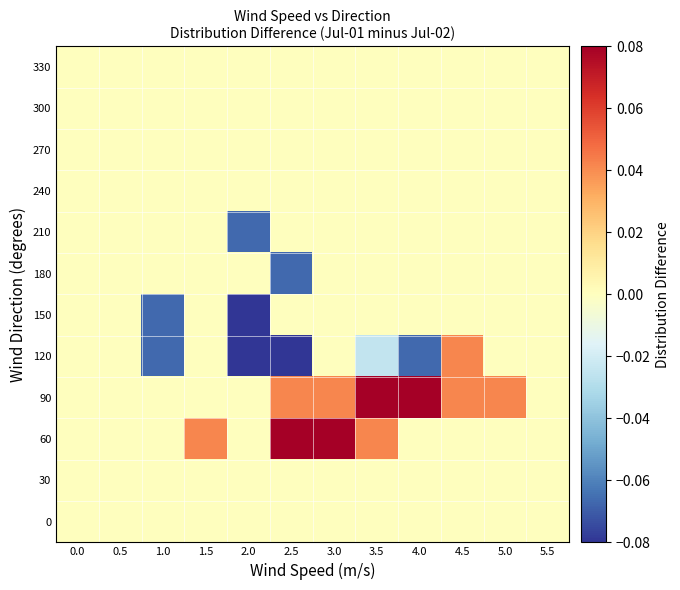

Rank the series at 4.5 from lowest to highest value.

0, 30, 60, 150, 180, 210, 240, 270, 300, 330, 90, 120